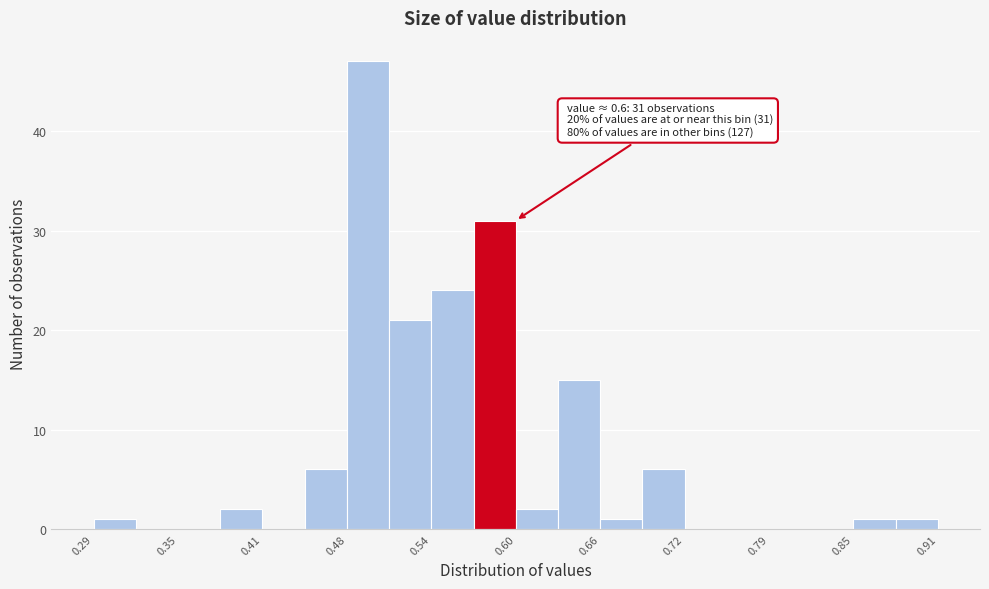

Around what value on the x-axis is the tallest bar? Give the approximate position of its centre, as read against the axis.

0.49